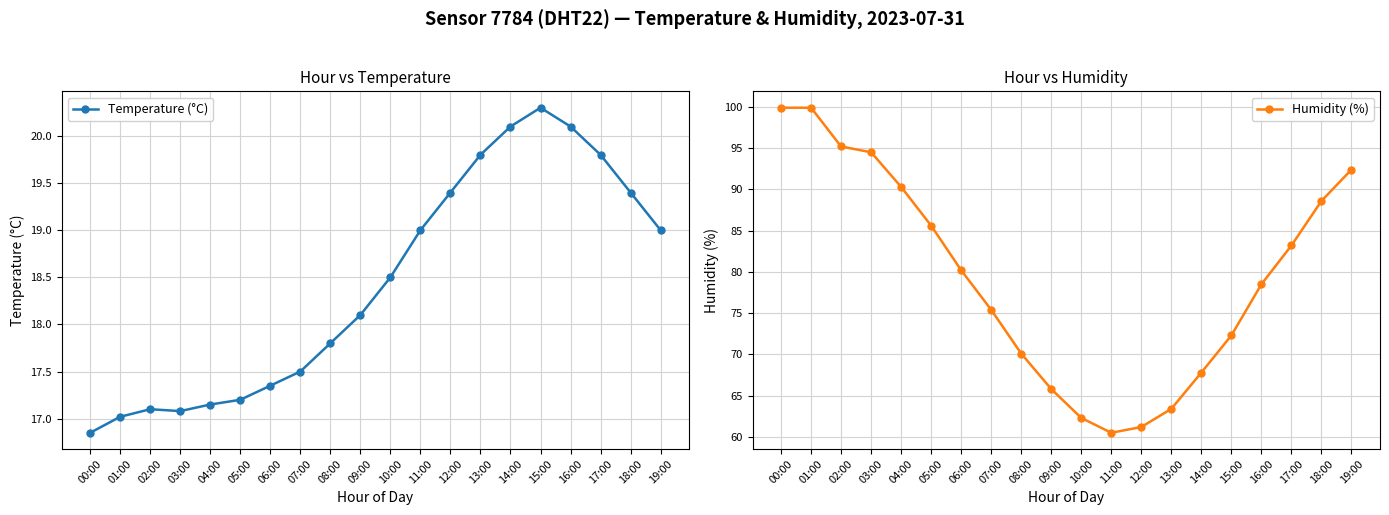

How many values in the Temperature (°C) series exceed 18?

11